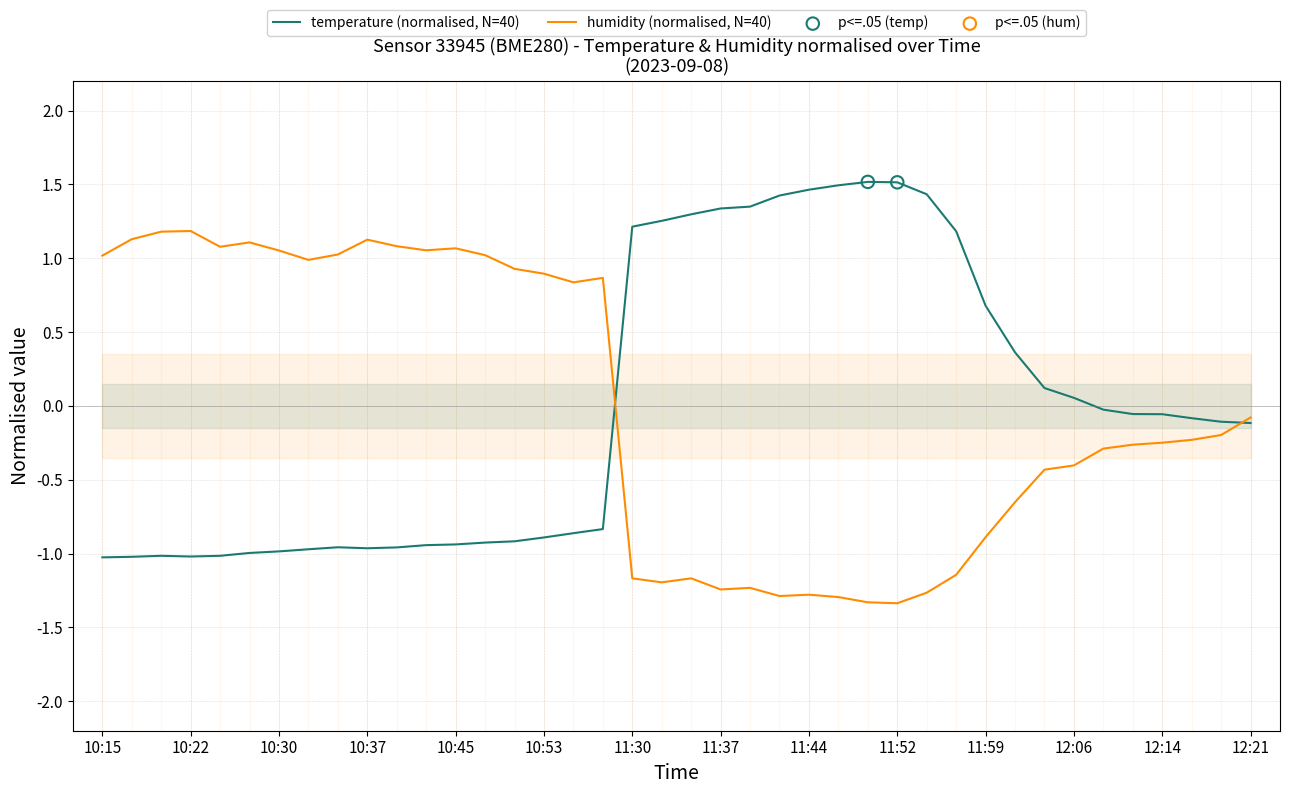

Is the value of temperature at 10:32 greater than the value of humidity at 12:01?

No